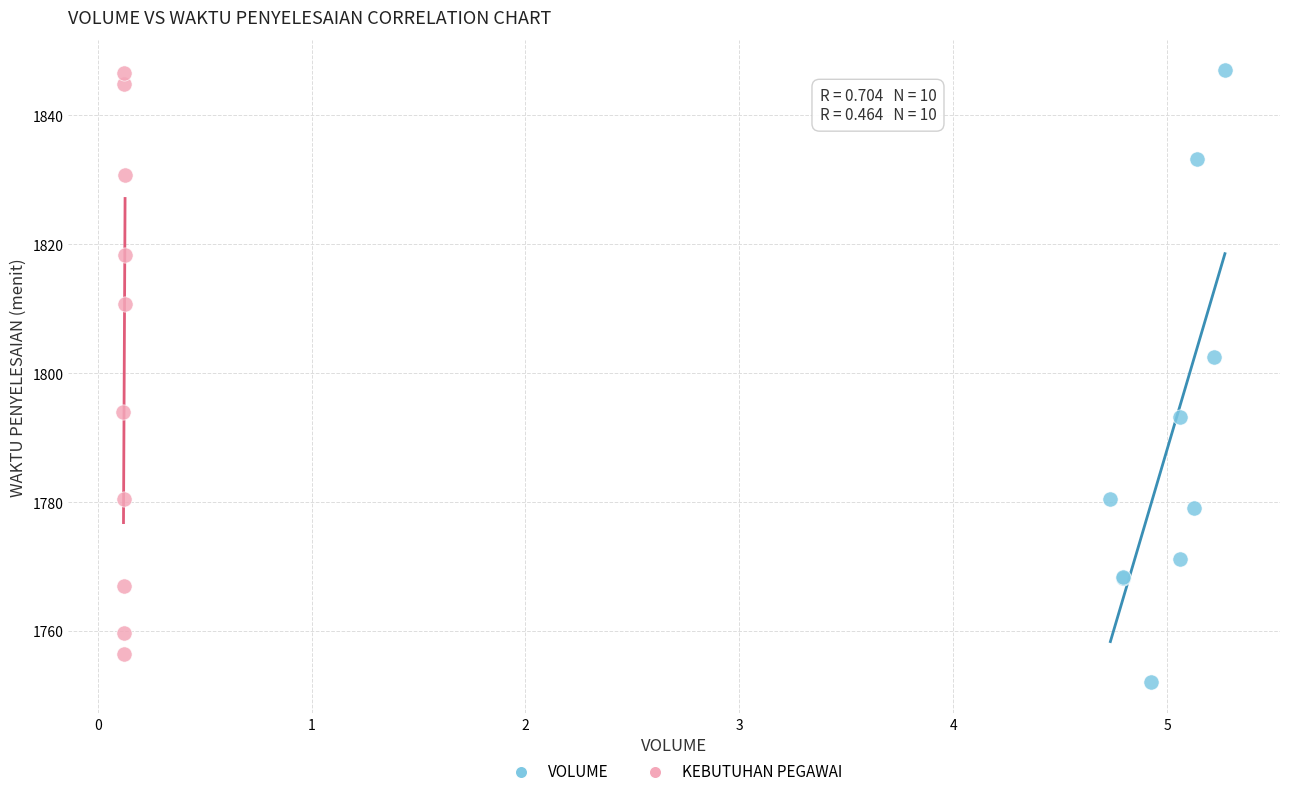

What are all the series names shown in the legend?

VOLUME, KEBUTUHAN PEGAWAI